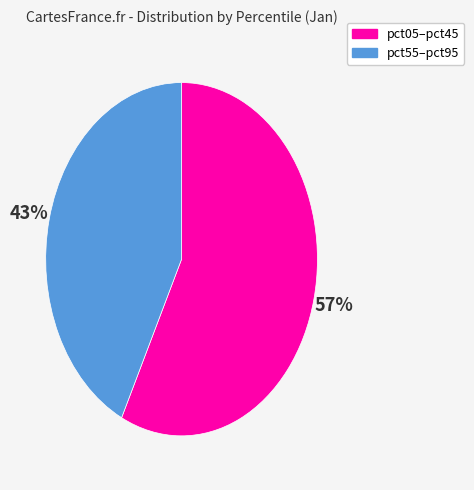

How many slices are in this pie chart?

2